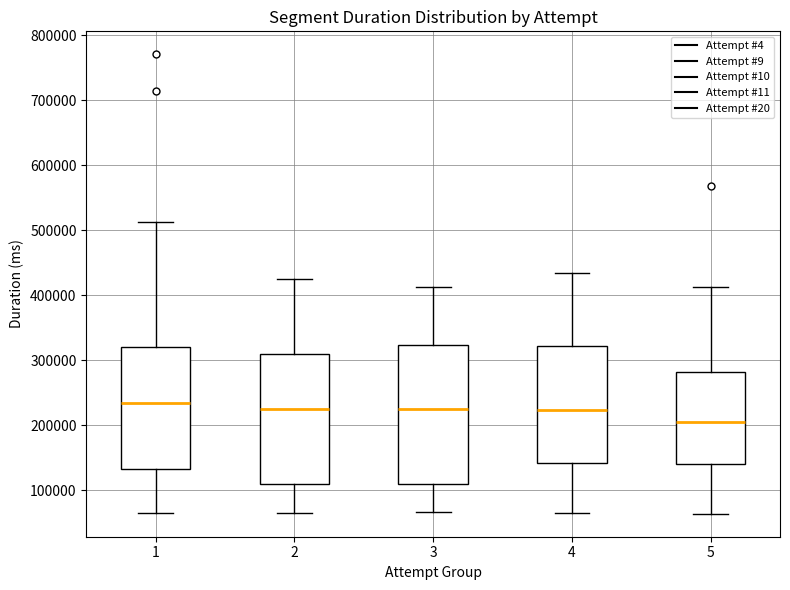

Which box's median line is the lowest?

5